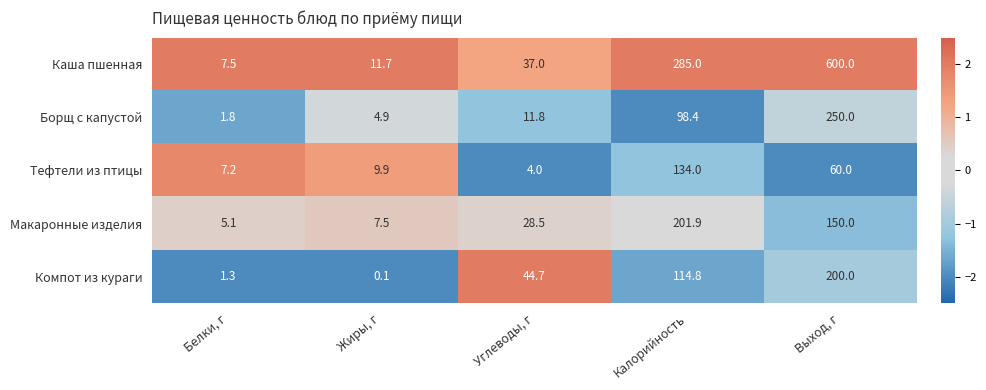

Reading left to right, what are all the values shown in this chart?

Каша пшенная: 7.5	11.7	37.0	285.0	600.0
Борщ с капустой: 1.8	4.9	11.8	98.4	250.0
Тефтели из птицы: 7.2	9.9	4.0	134.0	60.0
Макаронные изделия: 5.1	7.5	28.5	201.9	150.0
Компот из кураги: 1.3	0.1	44.7	114.8	200.0